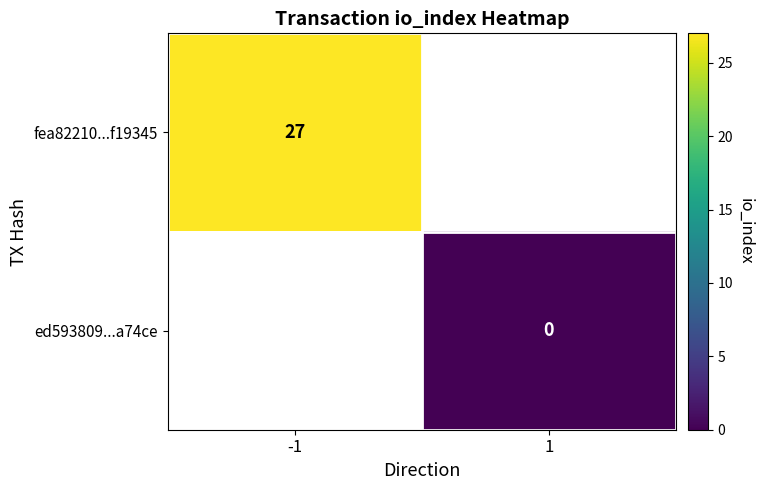

The value of fea82210...f19345 at -1 is 15. True or false?

False